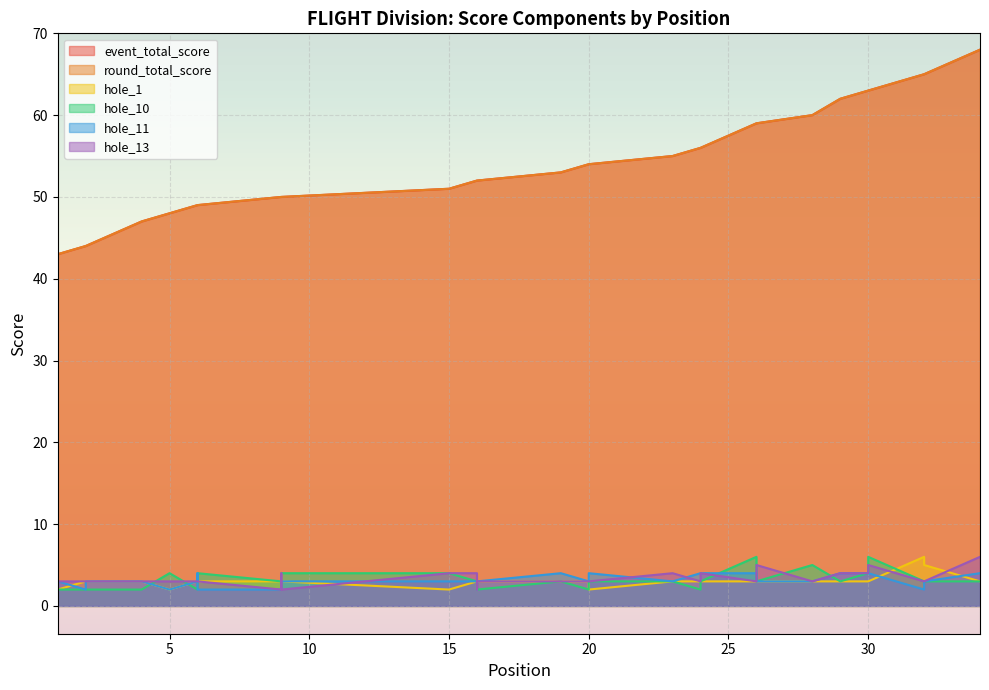

Where does the hole_11 series first go above 3?

6